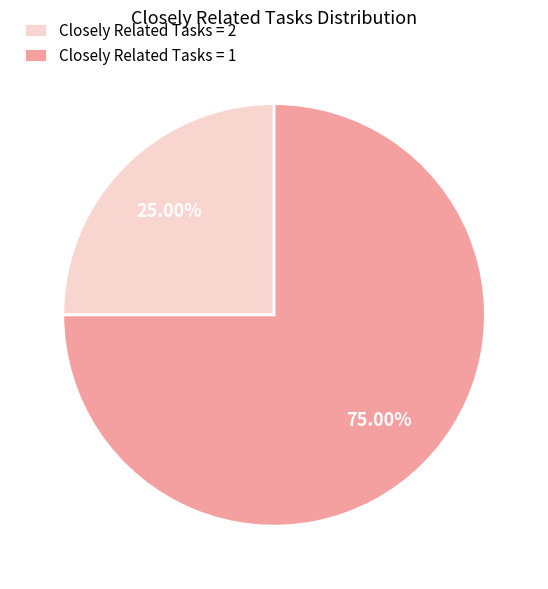

Between Closely Related Tasks = 1 and Closely Related Tasks = 2, which is larger?

Closely Related Tasks = 1